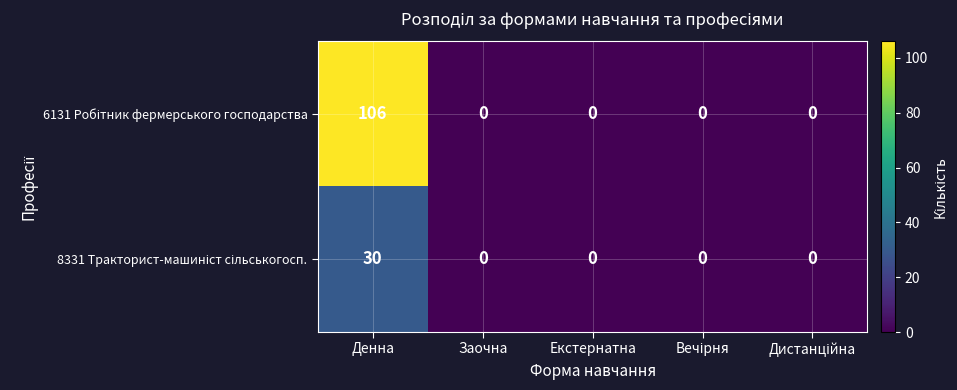

What is the difference between the highest and lowest values at Денна?

76